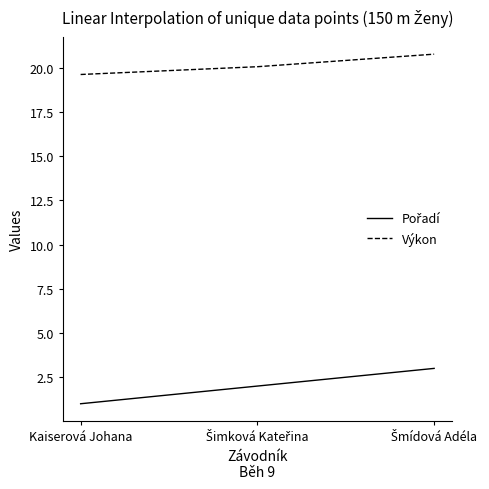

What is the maximum value for Výkon?

20.8